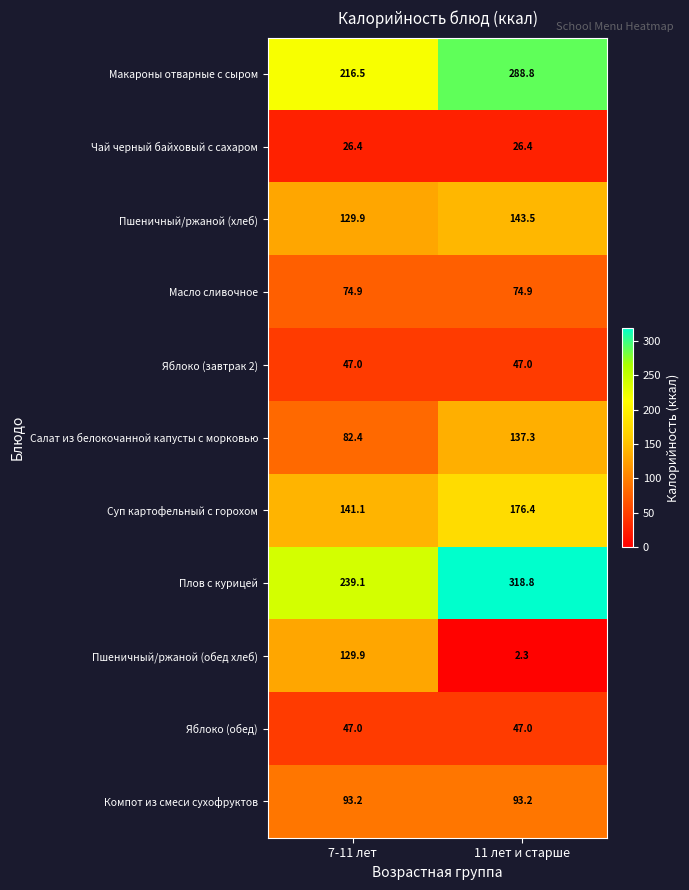

Which series has the widest spread of values?

Пшеничный/ржаной (обед хлеб)